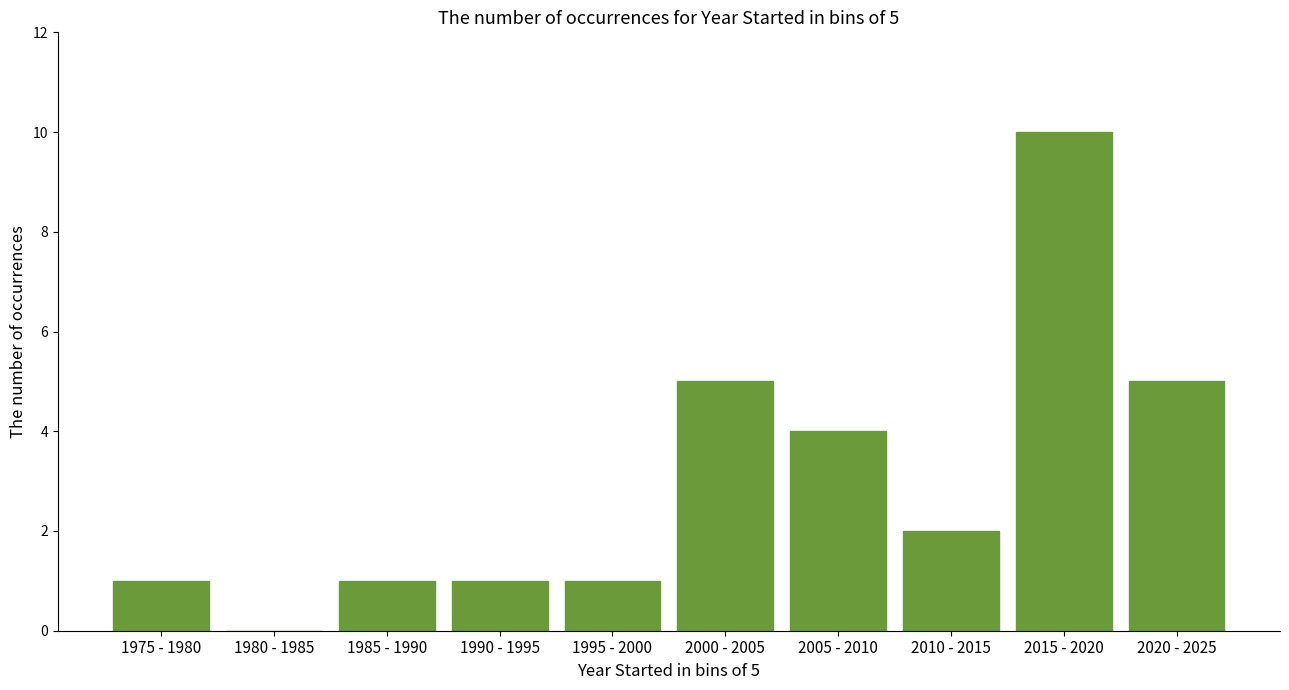

Reading right to left, what are all the values shown in this chart?

2020 - 2025=5	2015 - 2020=10	2010 - 2015=2	2005 - 2010=4	2000 - 2005=5	1995 - 2000=1	1990 - 1995=1	1985 - 1990=1	1980 - 1985=0	1975 - 1980=1